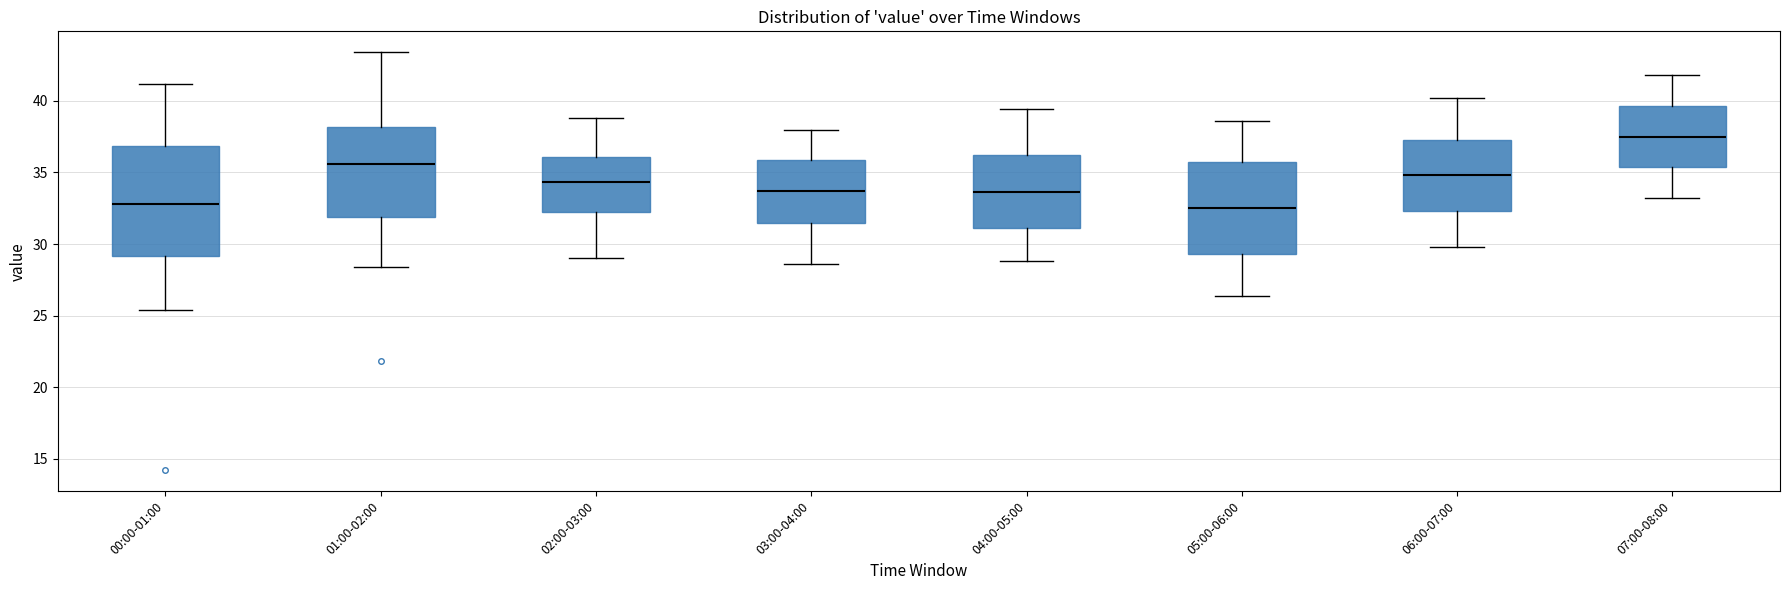

Comparing the boxes themselves (not the whiskers), which one is the tallest?

00:00-01:00